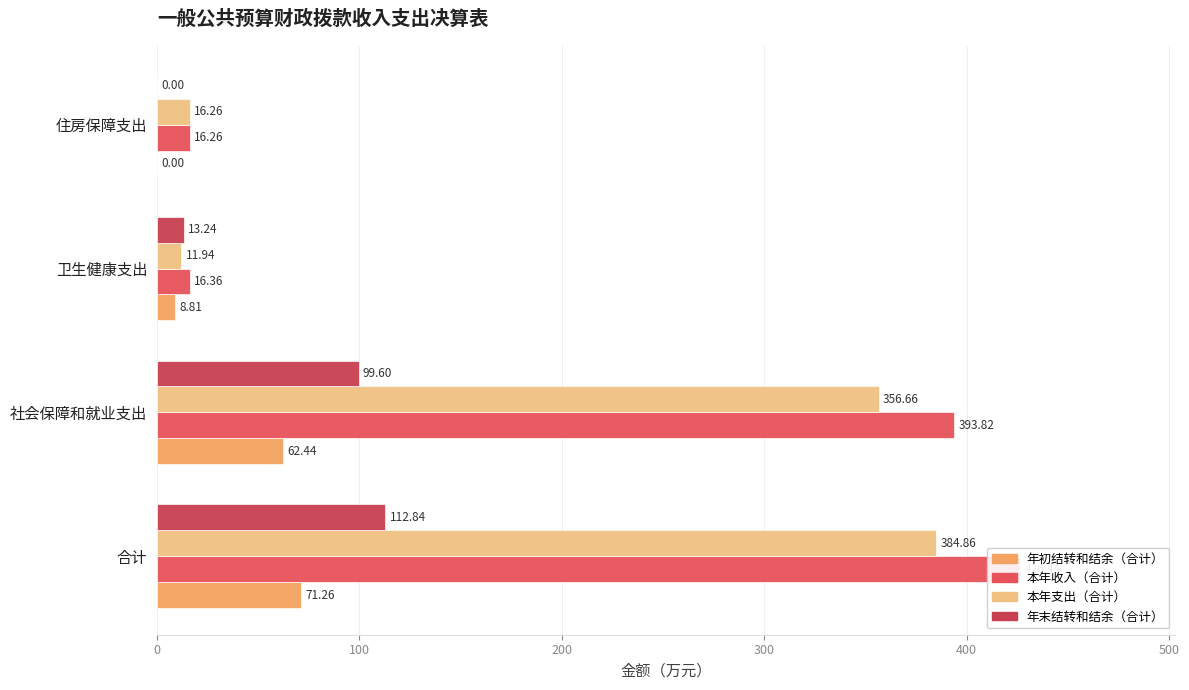

How many bars are there in total?

16